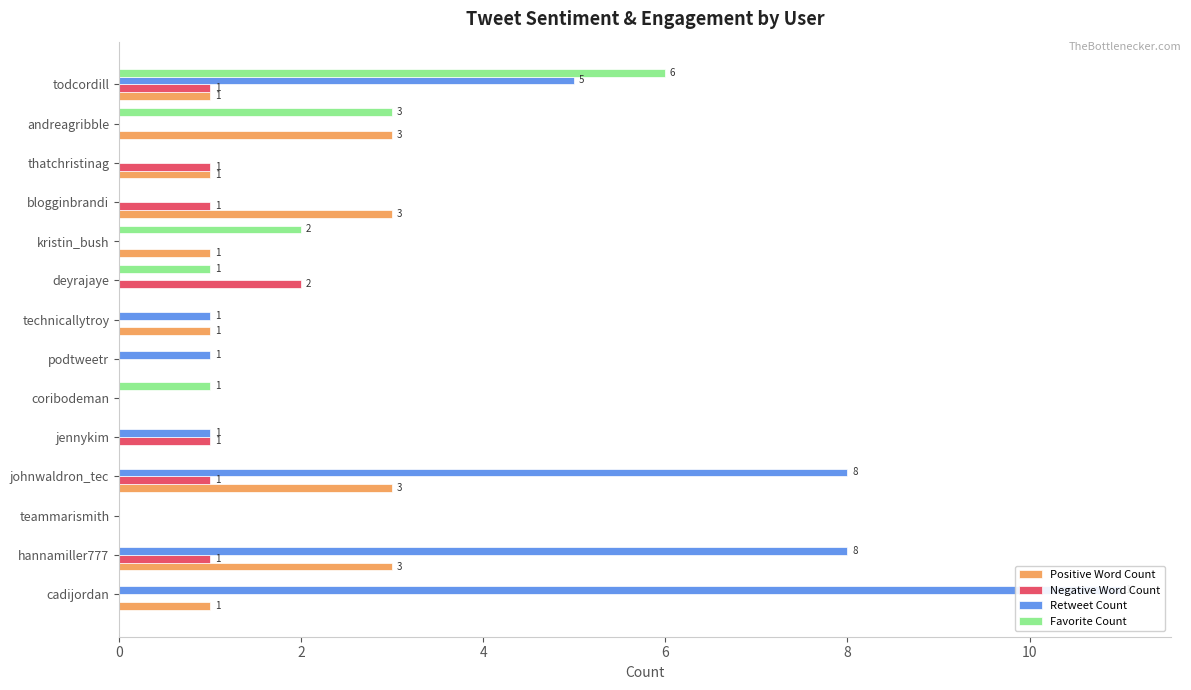

Is it true that Negative Word Count equals 0 at technicallytroy?

True